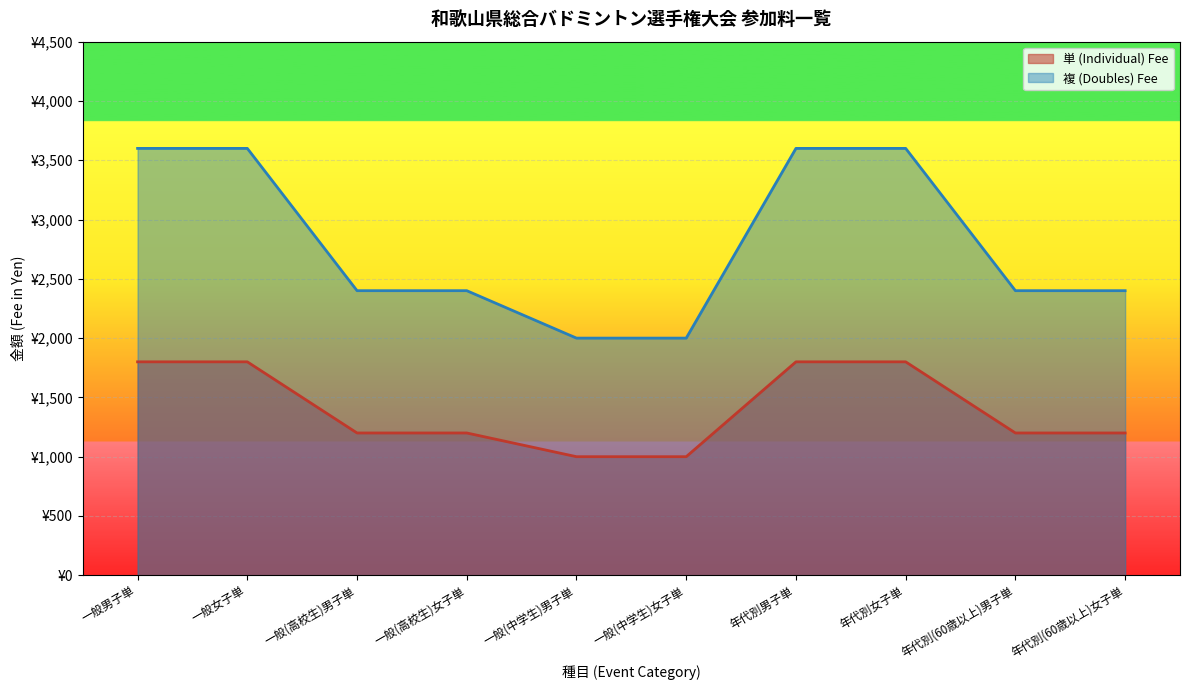

What is the difference between the 単 (Individual) Fee values at 年代別(60歳以上)女子単 and 年代別男子単?

600